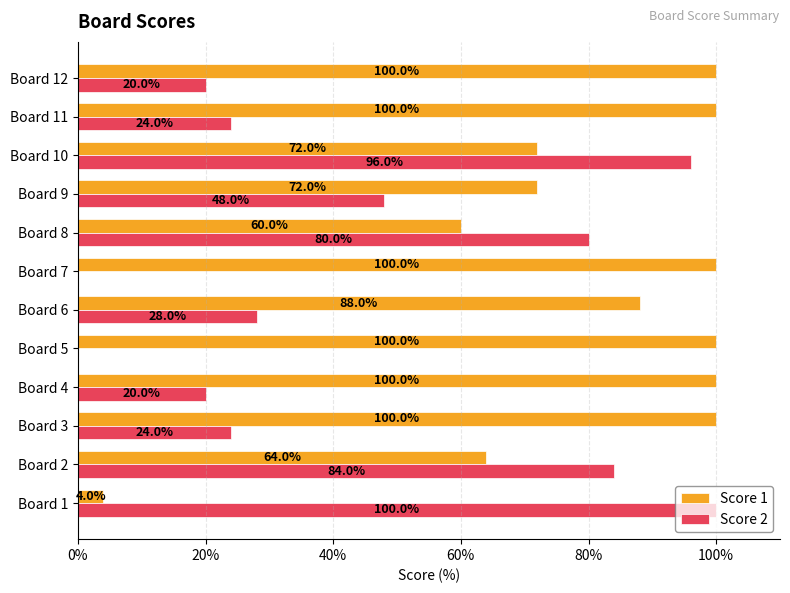

What is the highest value of the Score 2 series?

100.0